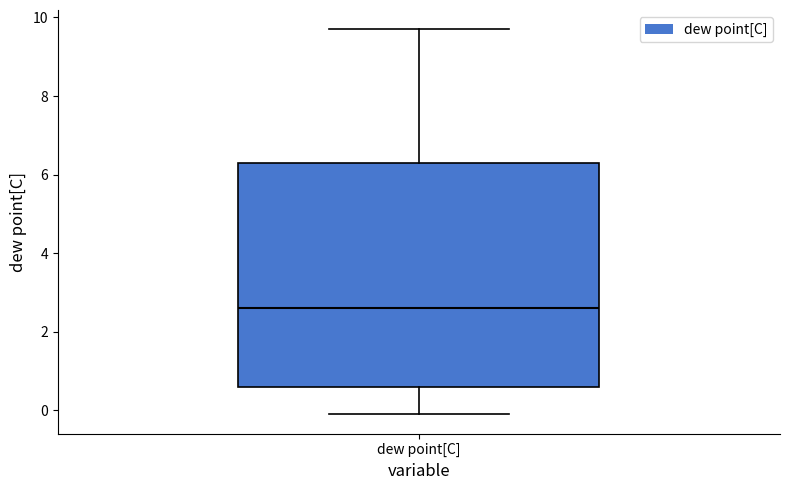

Transcribe this box plot: give where the median line is, the range the box spans, and where the two whiskers end, as read against the y-axis. The values are not printed on the chart, so give them approximately, as read against the axis.

median 2.6, box 0.6 to 6.4, whiskers 0.0 to 9.8